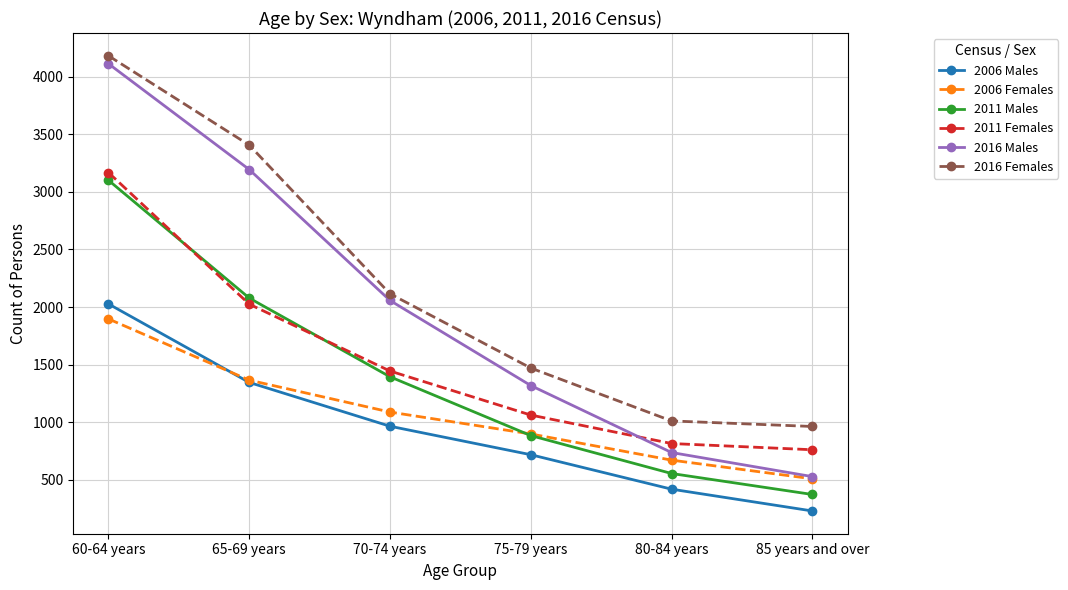

Which series has the largest range (max minus min)?

2016 Males